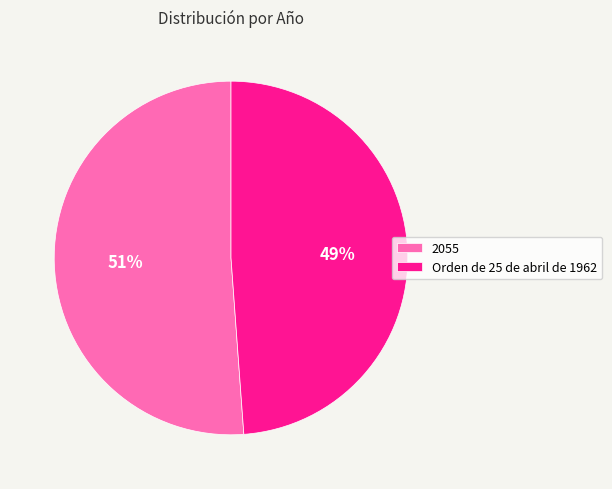

How many segments does this pie chart have?

2